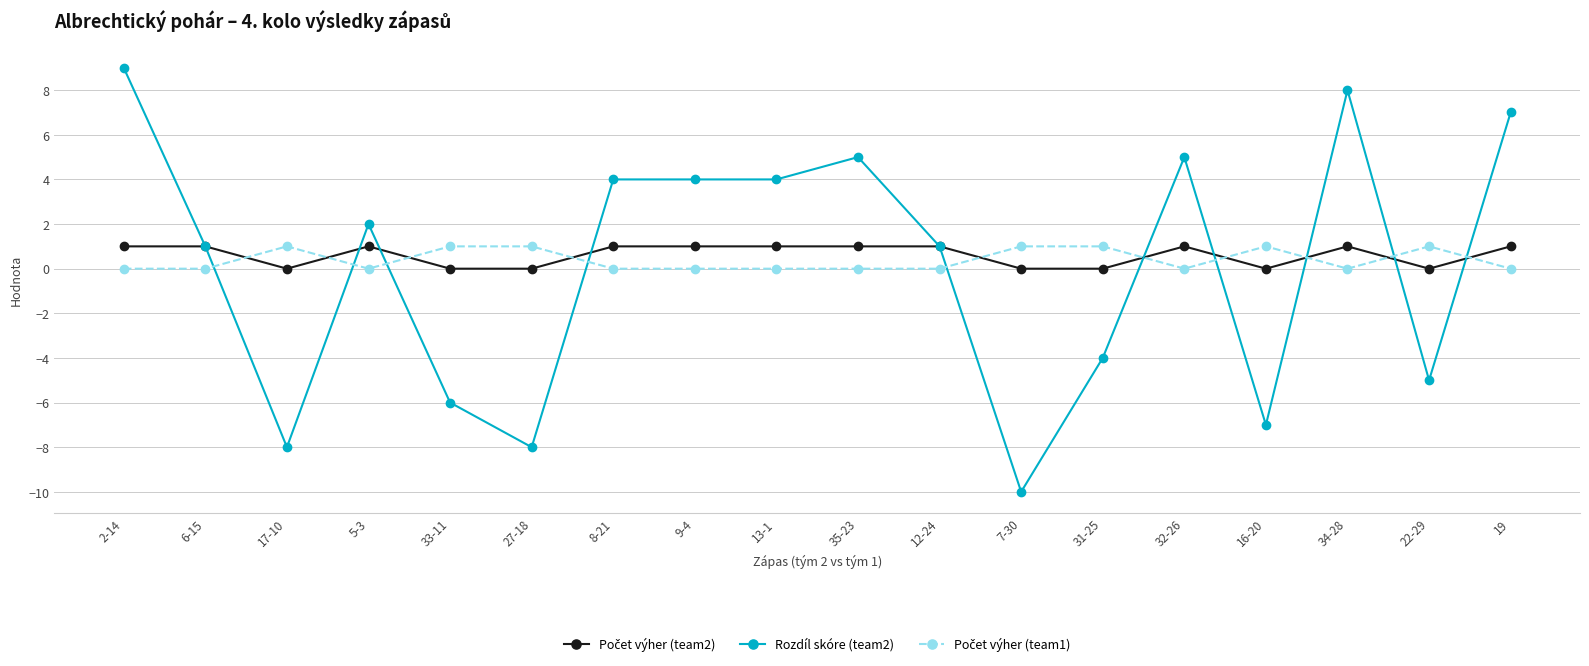

How many values in Rozdíl skóre (team2) are below zero?

7